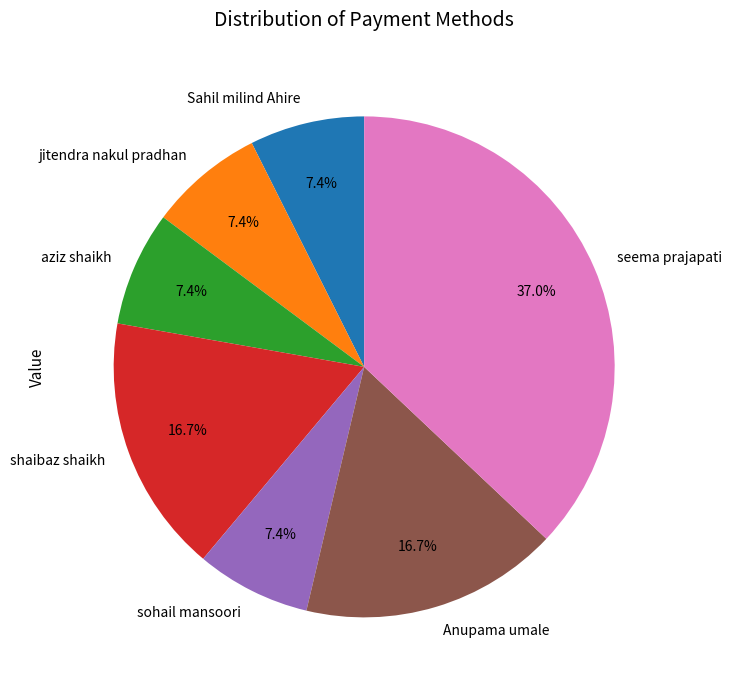

Which has a higher value, jitendra nakul pradhan or Anupama umale?

Anupama umale